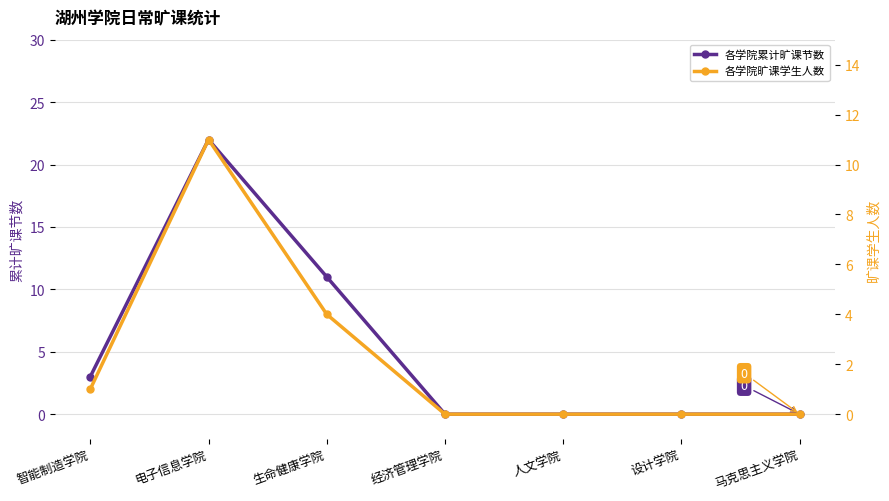

Count the number of data series in this chart.

2